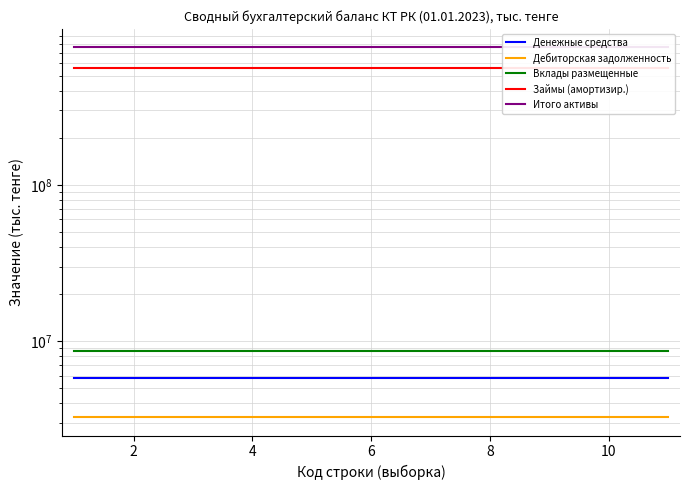

What are all the series names shown in the legend?

Денежные средства, Дебиторская задолженность, Вклады размещенные, Займы (амортизир.), Итого активы